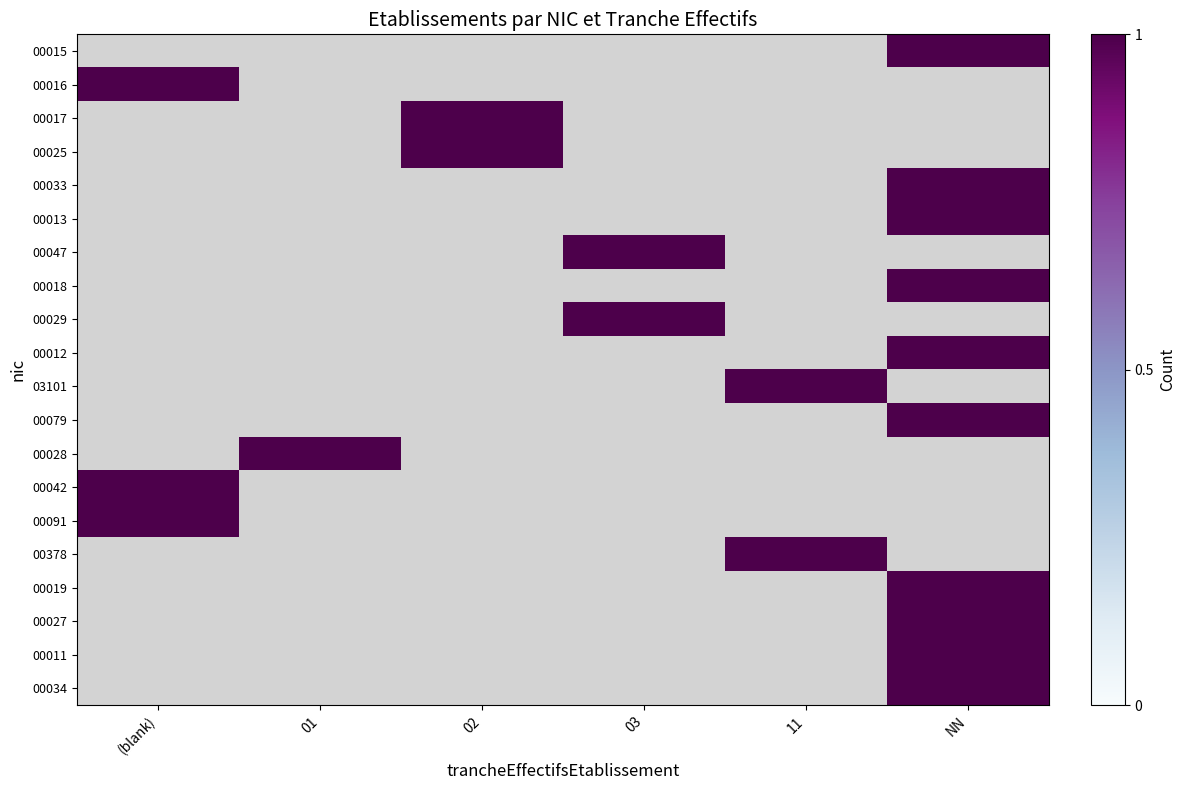

Count the number of data series in this chart.

20